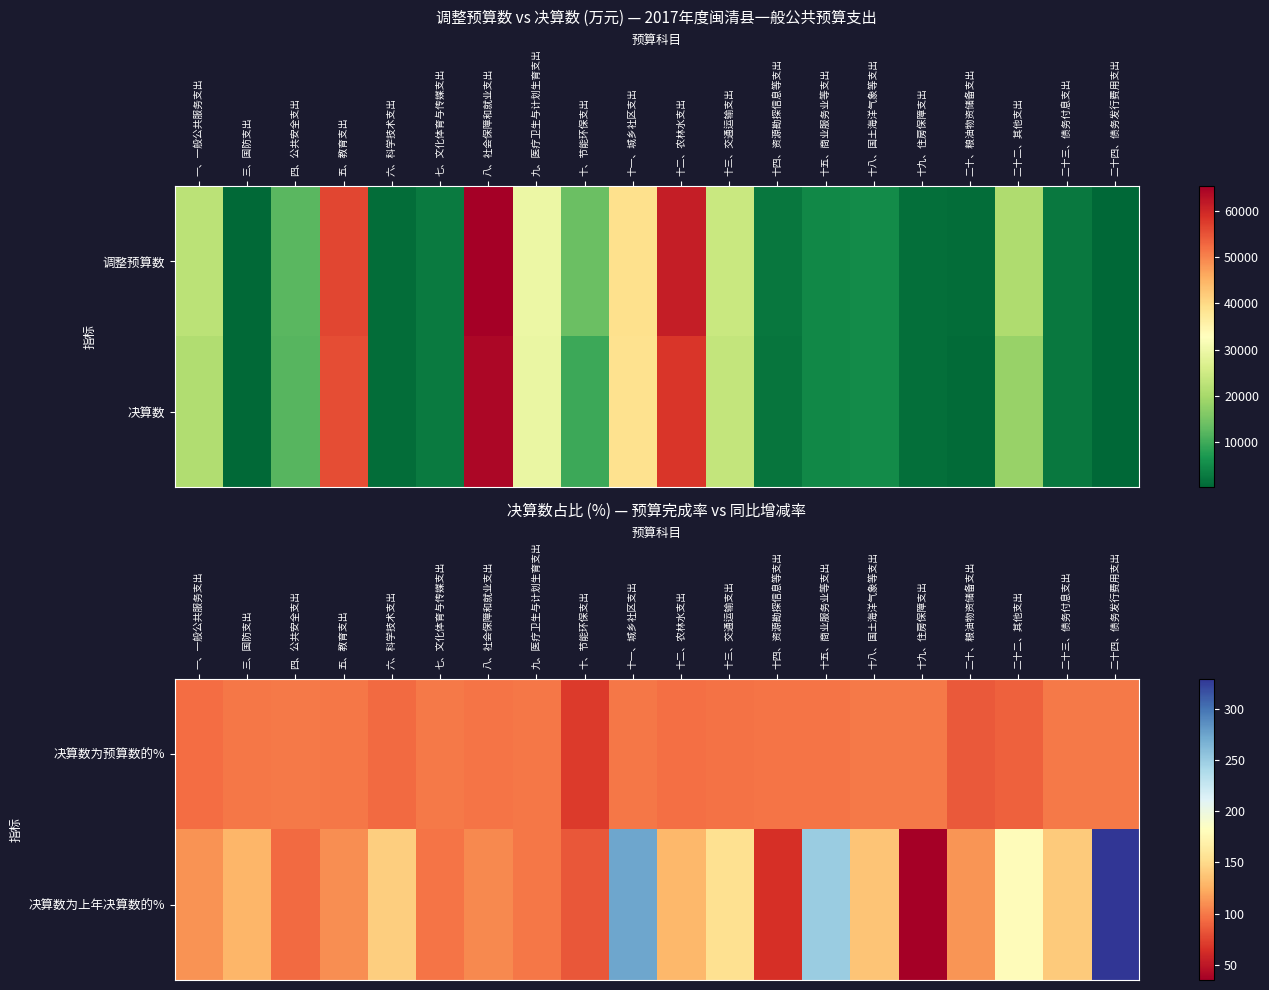

Is it true that 决算数为预算数的% equals 96.6 at 十三、交通运输支出?

True